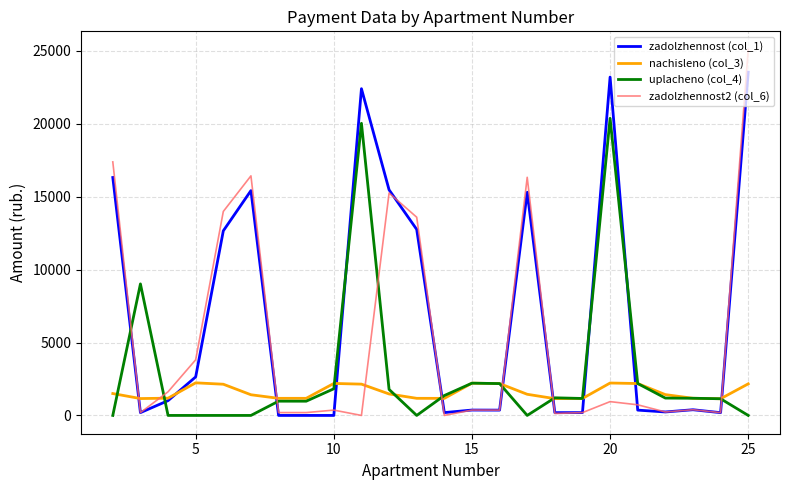

Rank the series by their maximum value, from lowest to highest.

nachisleno (col_3), uplacheno (col_4), zadolzhennost (col_1), zadolzhennost2 (col_6)